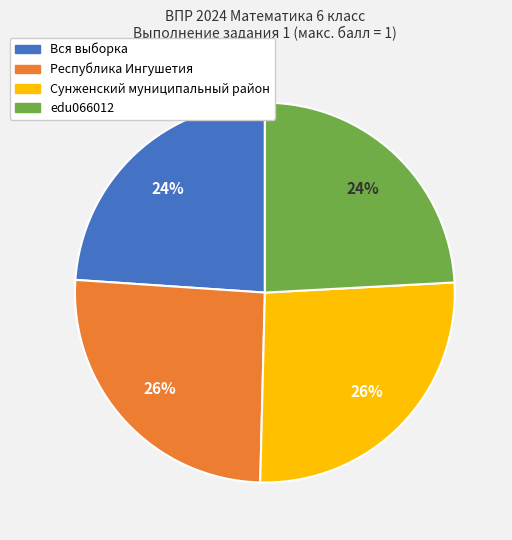

To the nearest percent, what portion does edu066012 represent?

24%